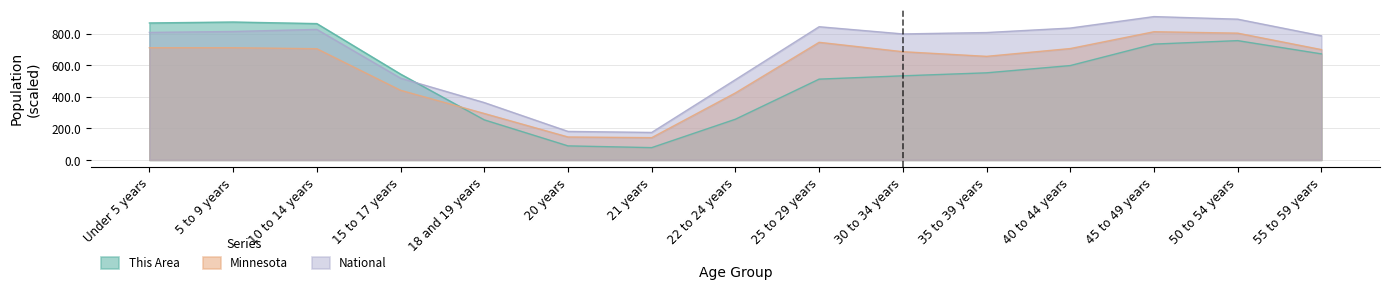

The National series shows 174.2 at 21 years. True or false?

True